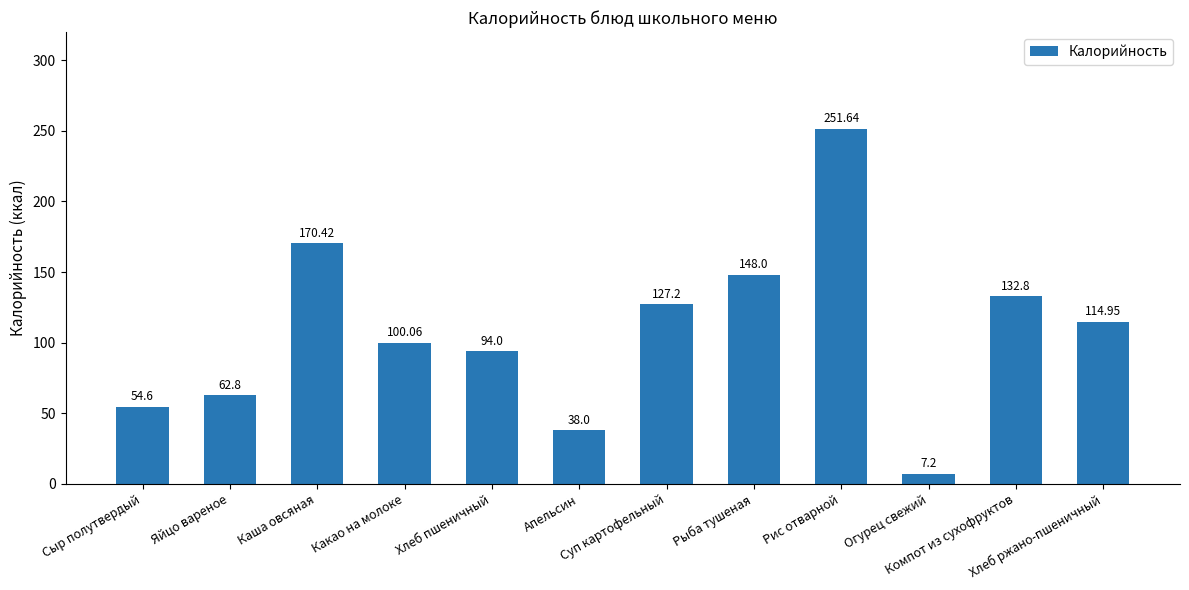

What is the average value?

108.5